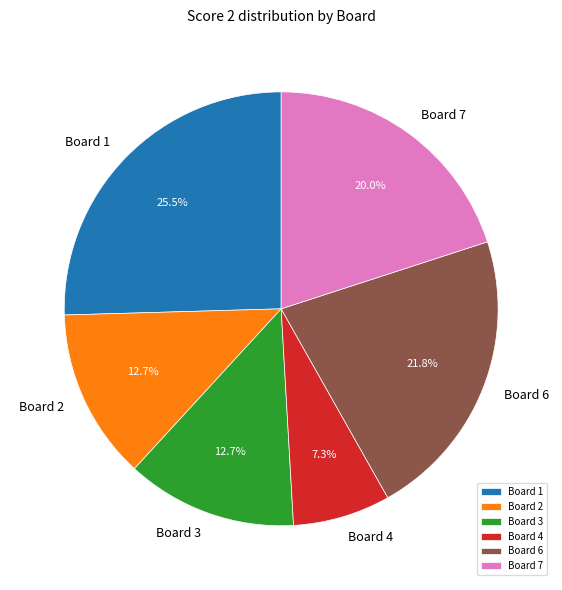

Between Board 1 and Board 7, which is larger?

Board 1